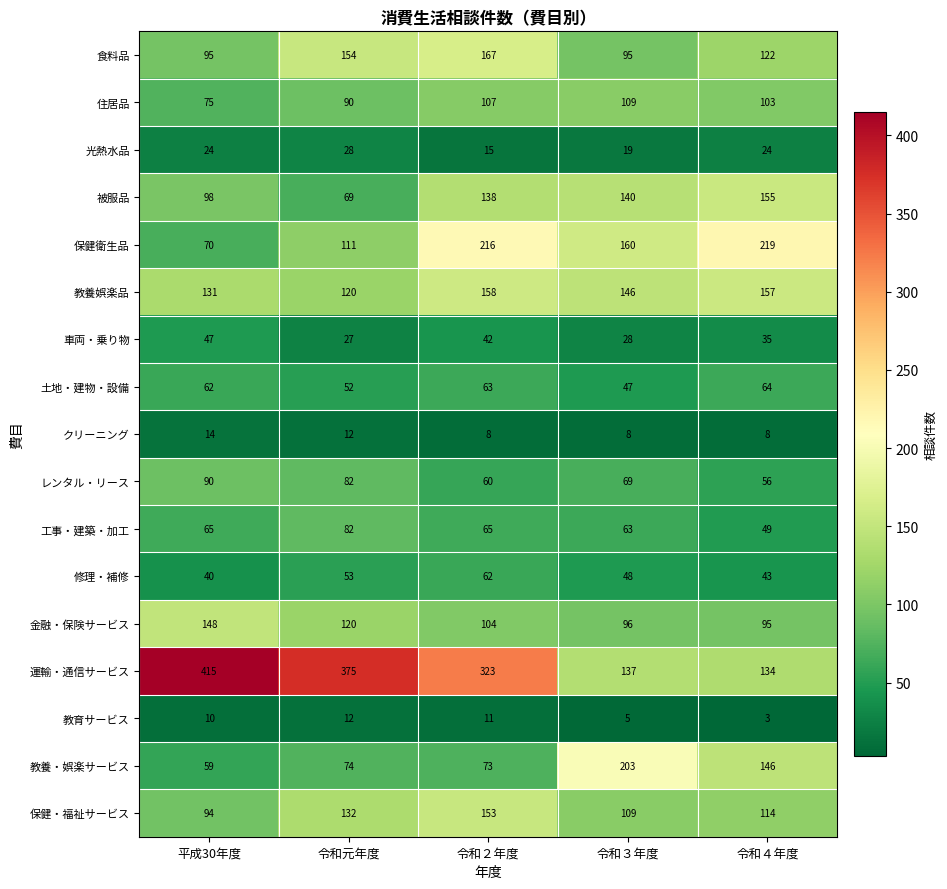

List the series in order of their peak value, lowest first.

教育サービス, クリーニング, 光熱水品, 車両・乗り物, 修理・補修, 土地・建物・設備, 工事・建築・加工, レンタル・リース, 住居品, 金融・保険サービス, 保健・福祉サービス, 被服品, 教養娯楽品, 食料品, 教養・娯楽サービス, 保健衛生品, 運輸・通信サービス